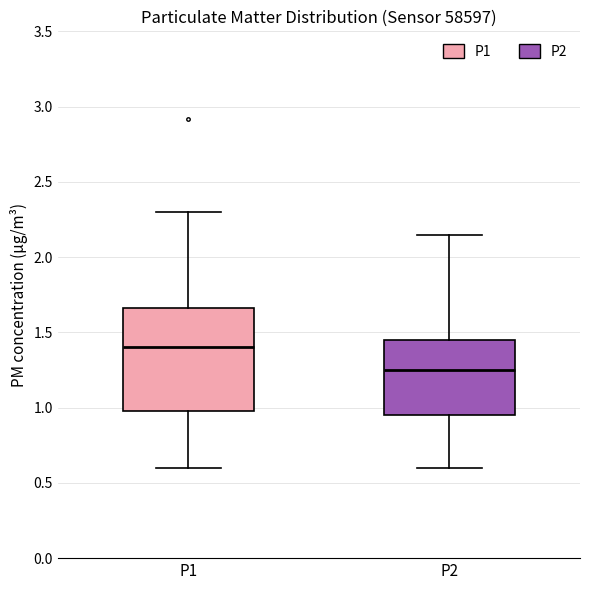

Which box has the highest median line?

P1